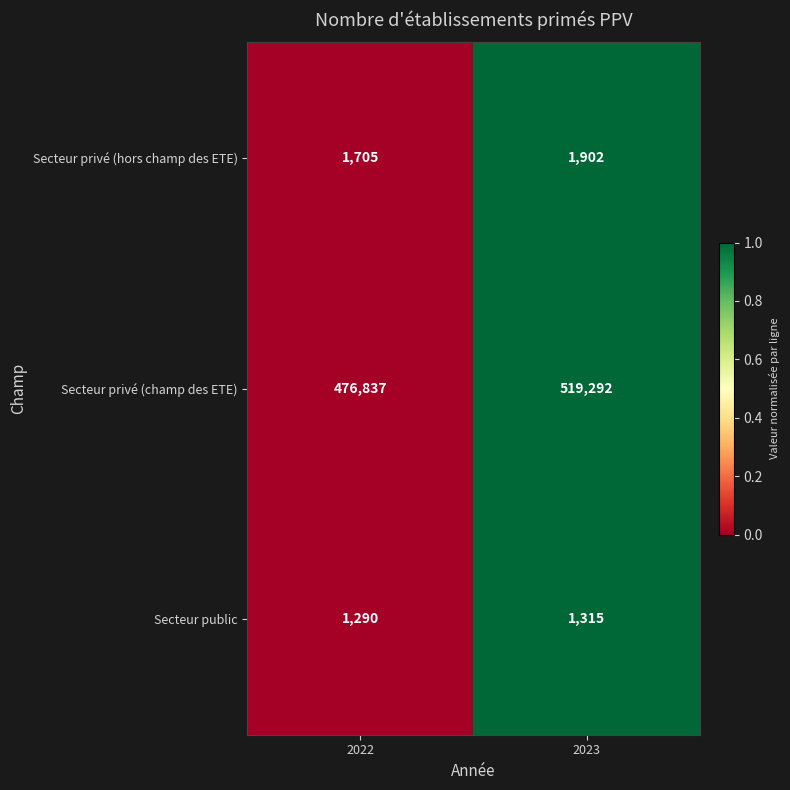

Reading left to right, transcribe all the data shown in this chart.

Secteur privé (hors champ des ETE): 1705	1902
Secteur privé (champ des ETE): 476837	519292
Secteur public: 1290	1315